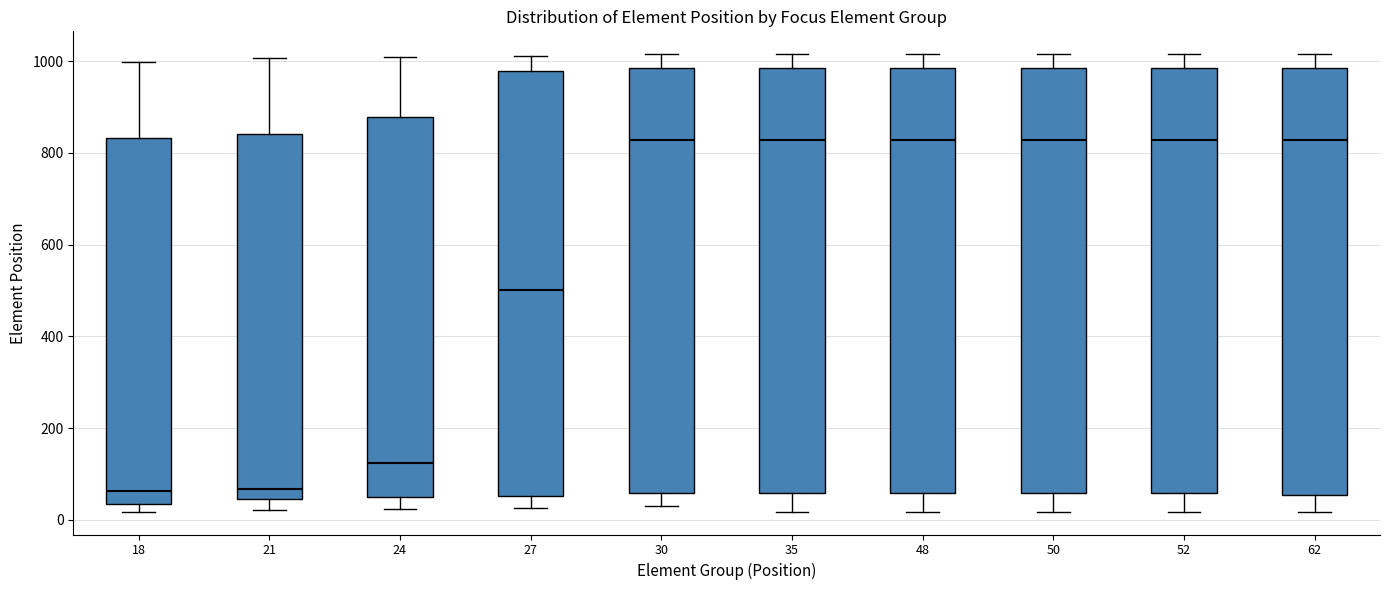

Where does the median line of the box at x = 21 sit on the y-axis? The values are not printed on the chart, so give them approximately, as read against the axis.

60